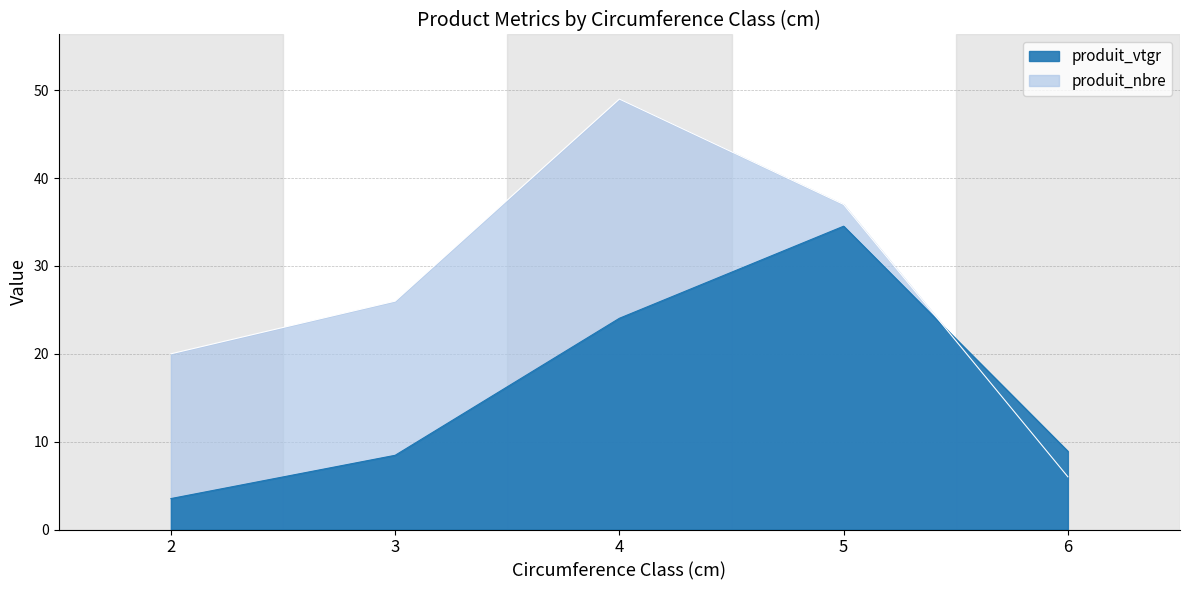

What is the value of the produit_nbre point at the 5th from the left?

6.0